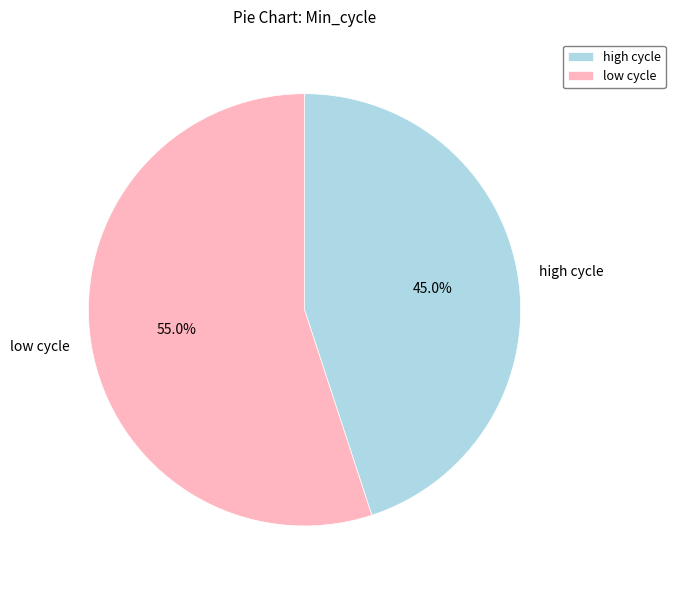

Which slice is the largest?

low cycle